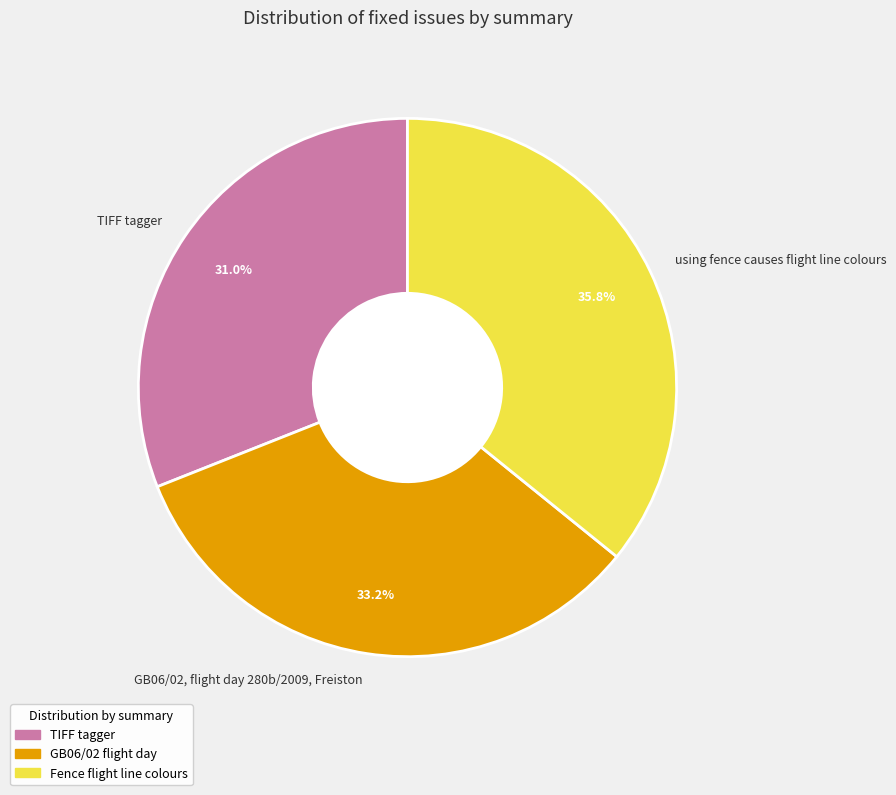

Is TIFF tagger the majority of the pie?

No